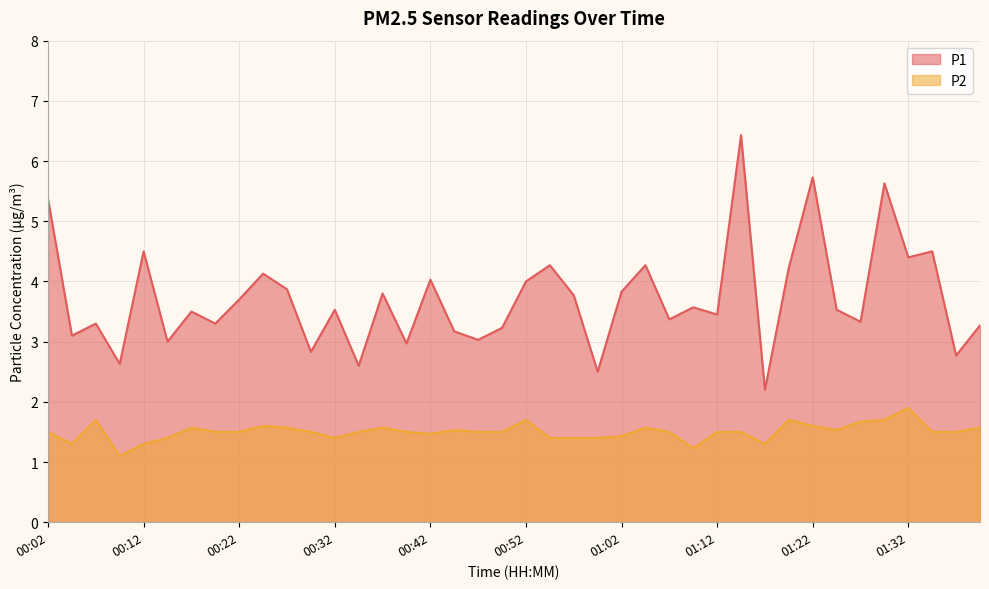

What is the total value across all series at 01:00?

3.9